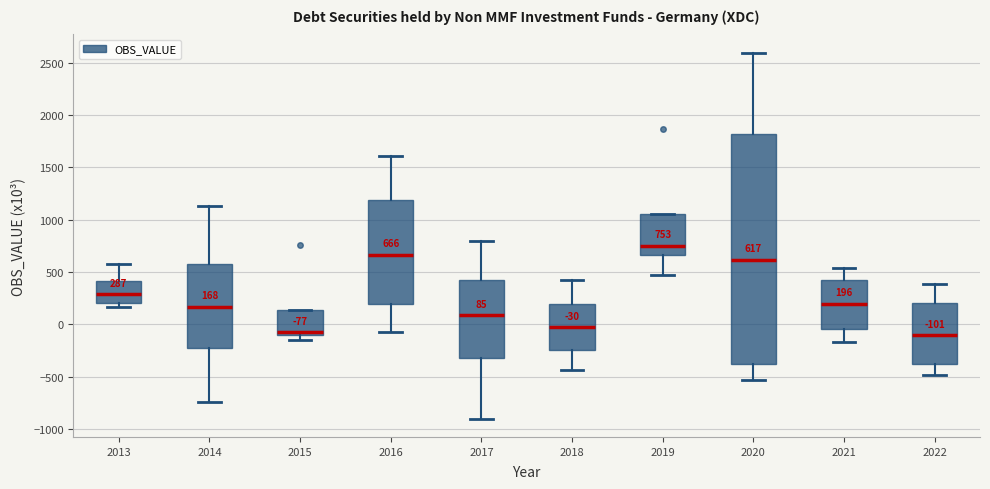

Which box is the tallest, from its lower edge to its upper edge?

2020